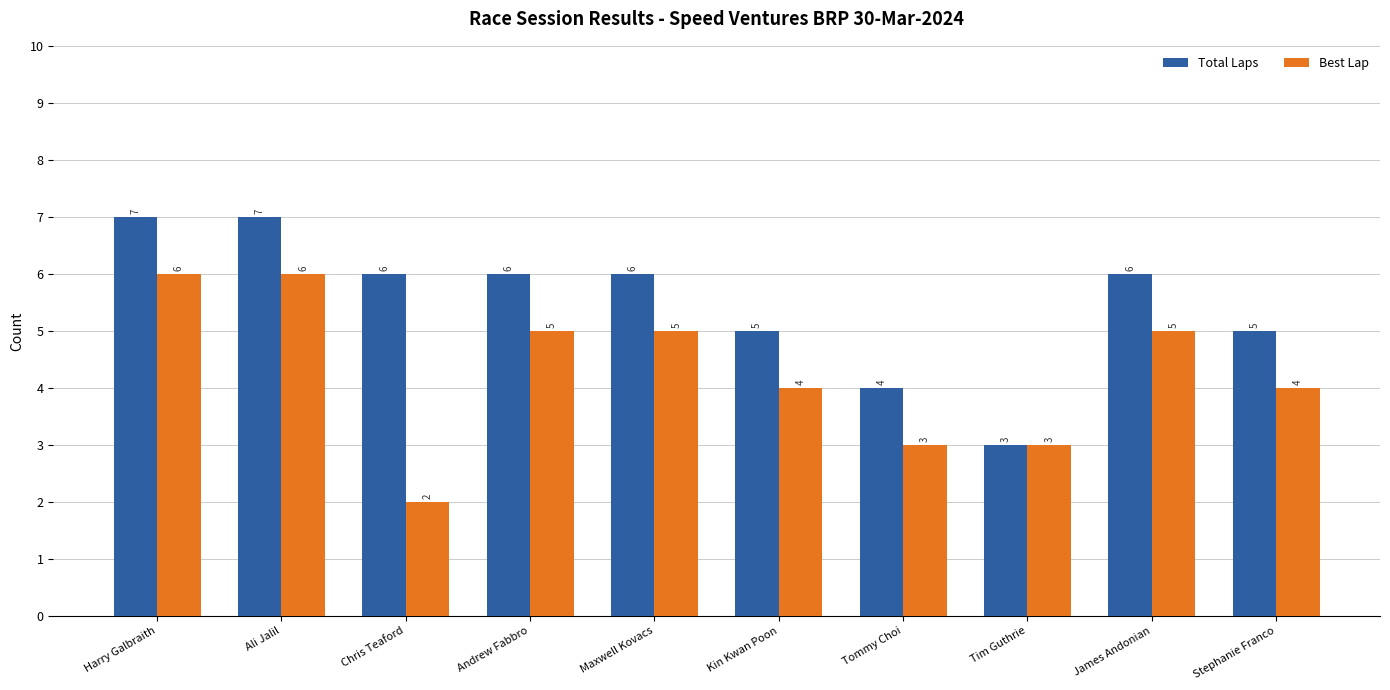

Reading left to right, extract all data points from this chart.

Total Laps: 7	7	6	6	6	5	4	3	6	5
Best Lap: 6	6	2	5	5	4	3	3	5	4